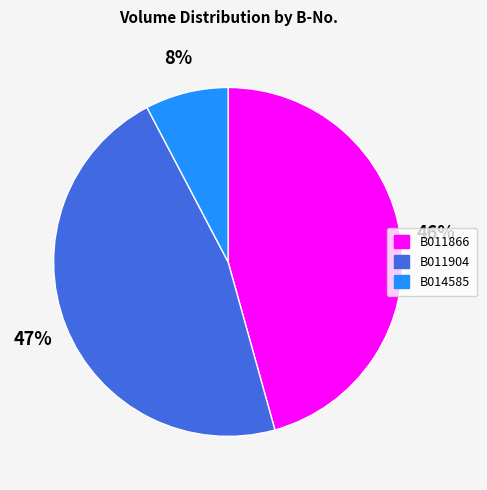

Which category has the biggest portion of the pie?

B011904